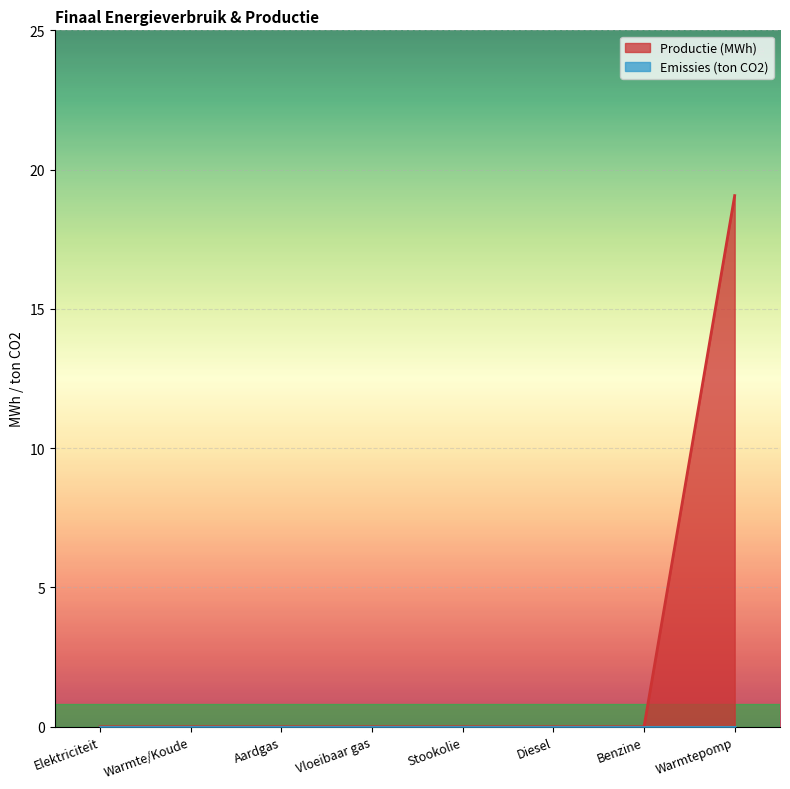

Rank the categories by value from lowest to highest.

Elektriciteit, Warmte/Koude, Aardgas, Vloeibaar gas, Stookolie, Diesel, Benzine, Warmtepomp